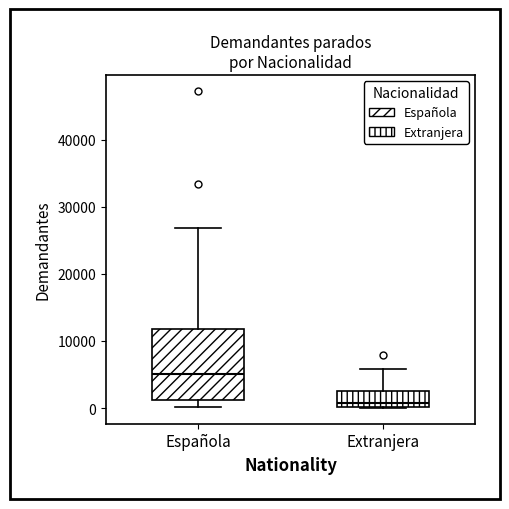

Which box's median line is the highest?

Española